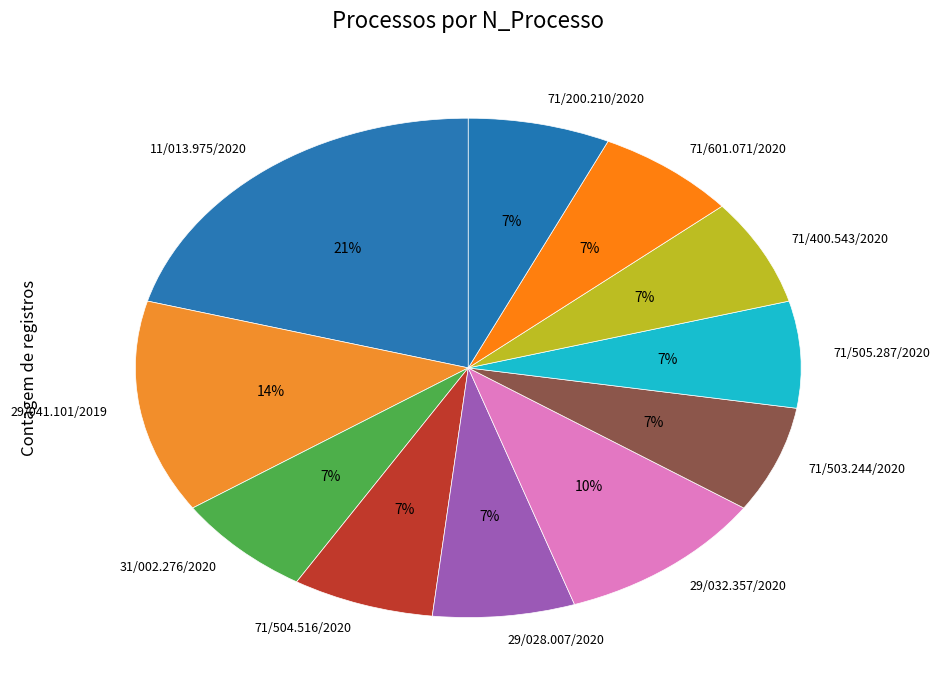

Which has a higher value, 29/041.101/2019 or 29/028.007/2020?

29/041.101/2019